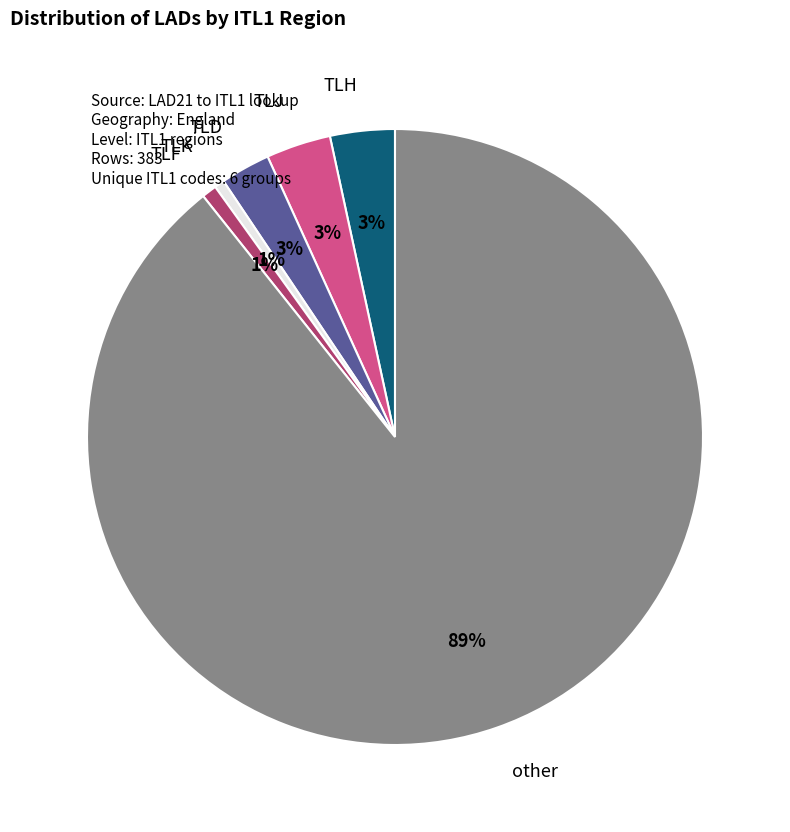

Combined, do other and TLK account for over 50%?

Yes